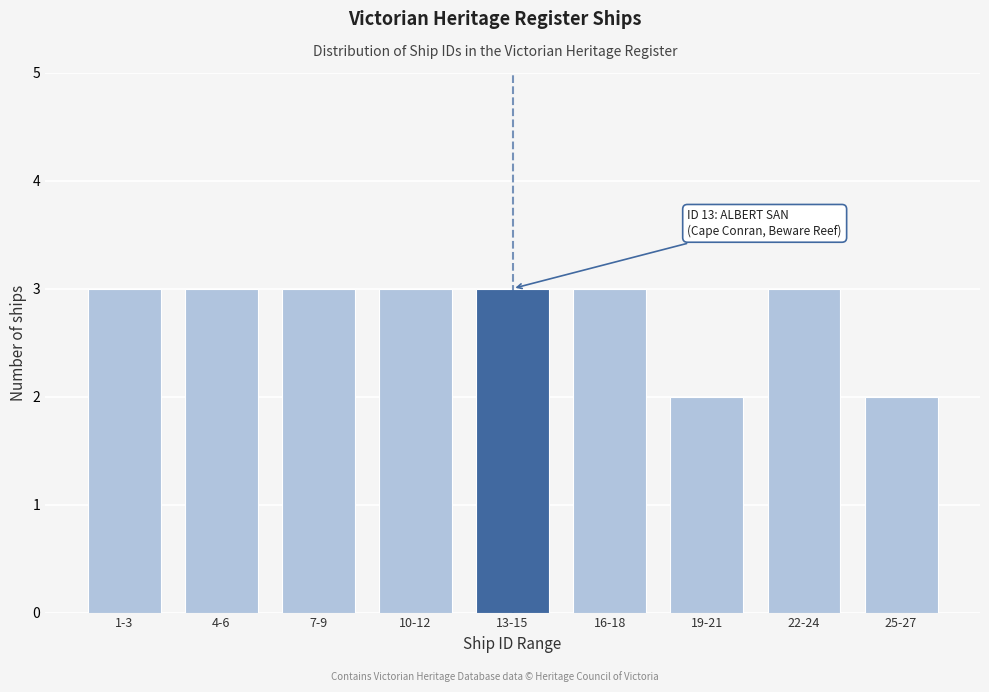

Reading left to right, transcribe all the data shown in this chart.

1-3=3	4-6=3	7-9=3	10-12=3	13-15=3	16-18=3	19-21=2	22-24=3	25-27=2